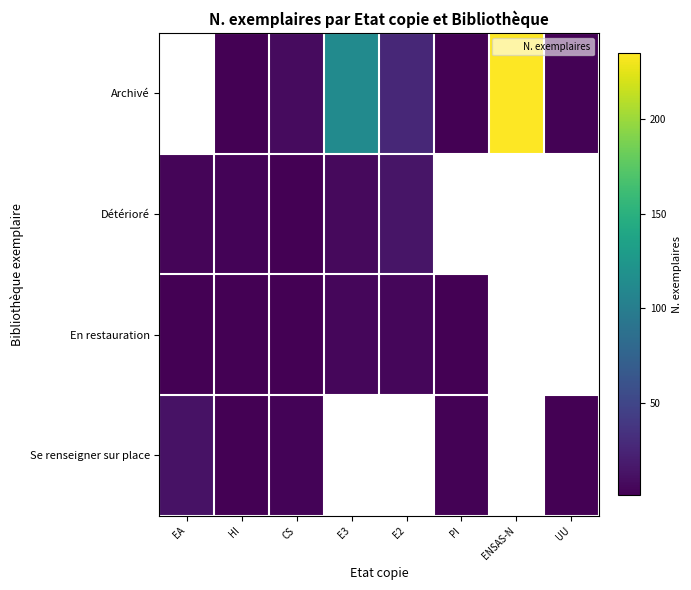

The value of Détérioré at E3 is 12.4. True or false?

False